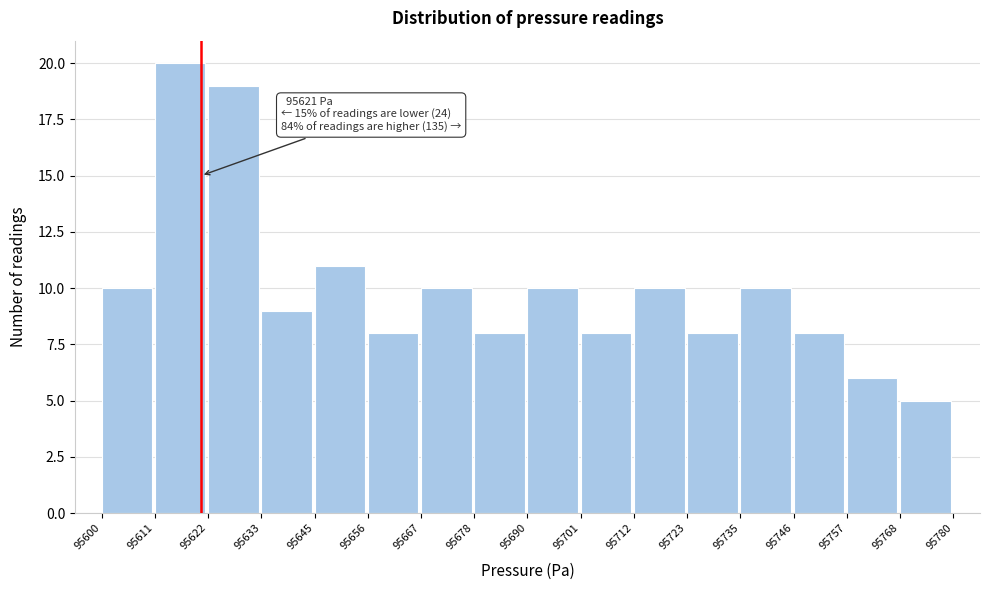

Over which range of the x-axis is the bar tallest?

95611 to 95622